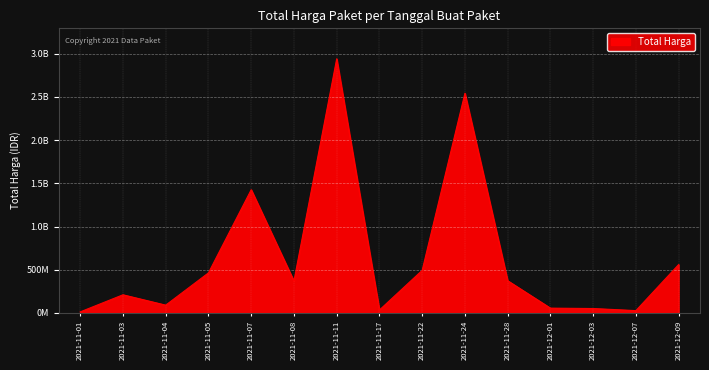

The value at 2021-12-07 is 11085865. True or false?

False